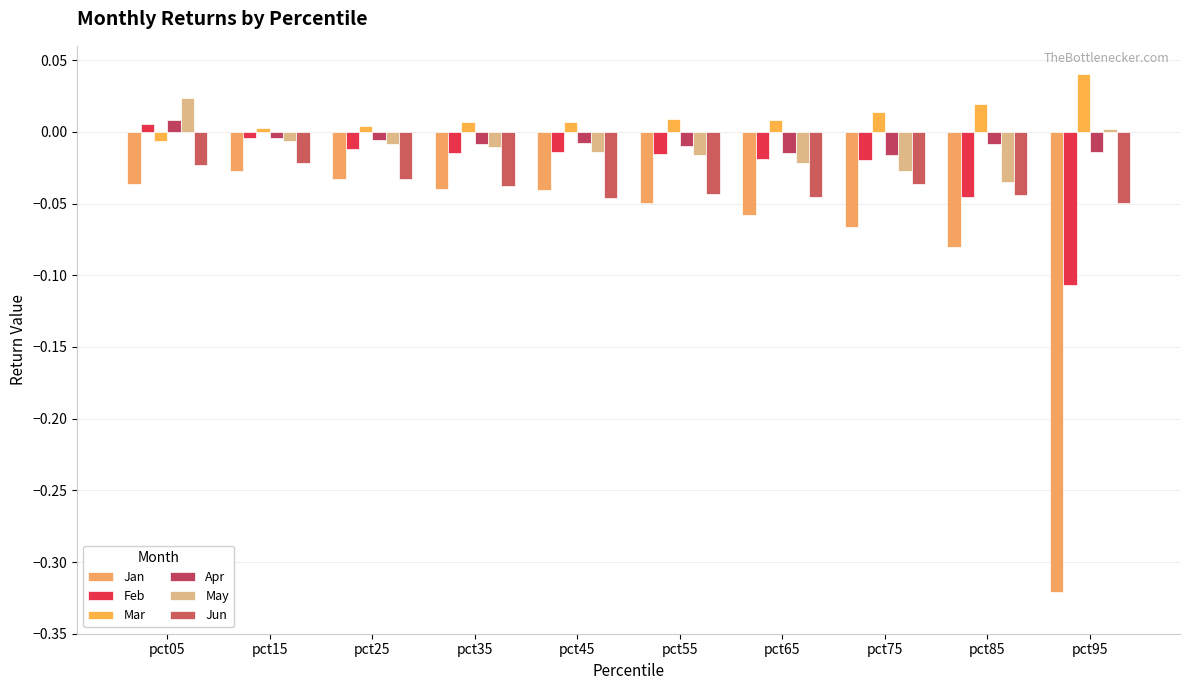

True or false: Jun has a value of -0.0 at pct15.

True